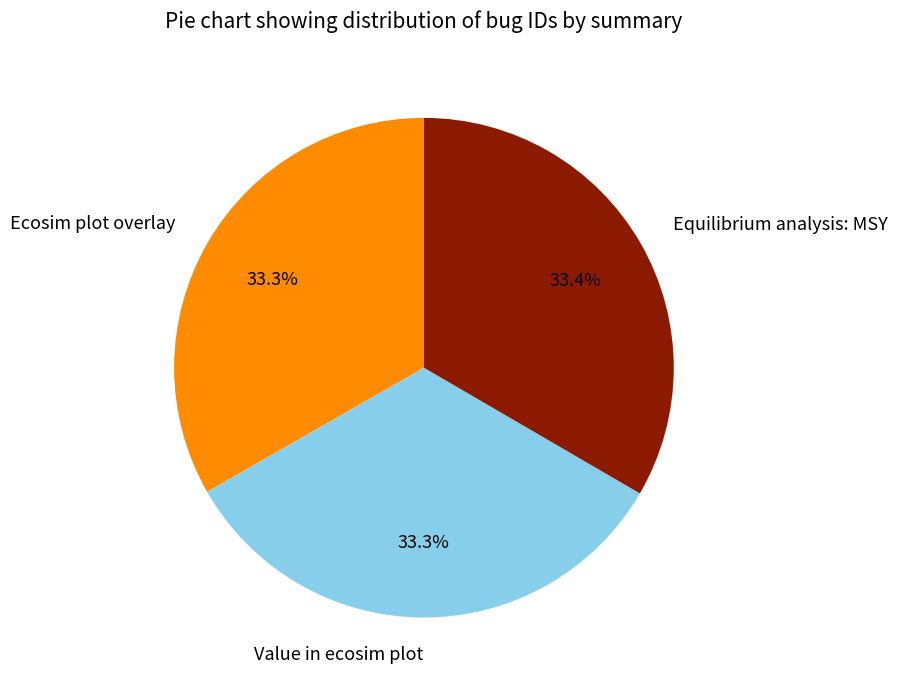

Is there a majority slice in this chart?

No